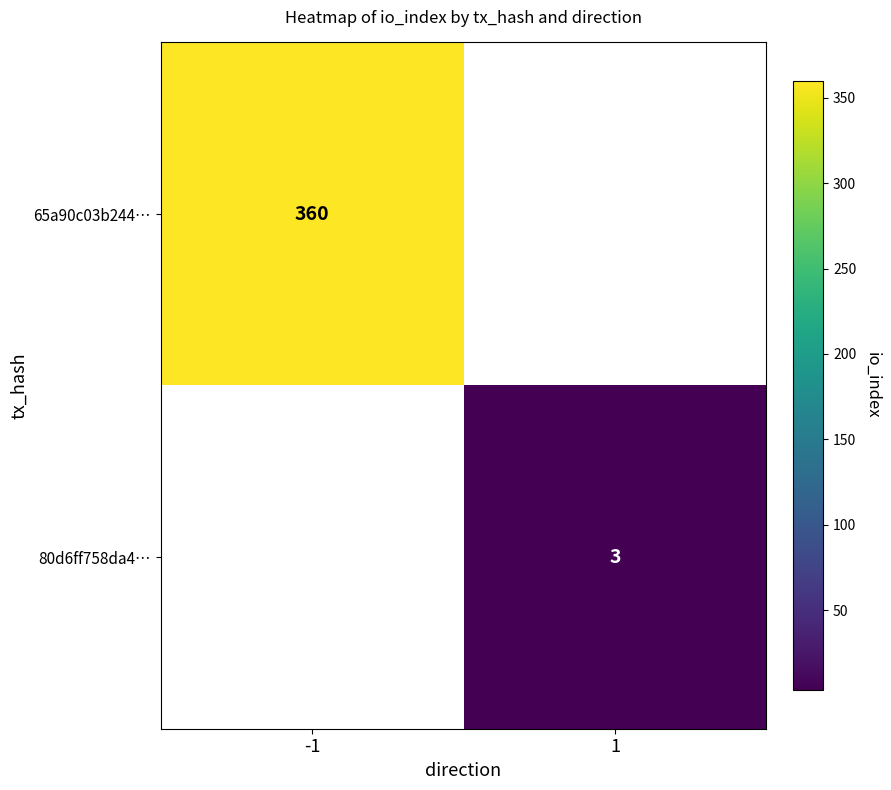

Which series has the widest spread of values?

65a90c03b244…